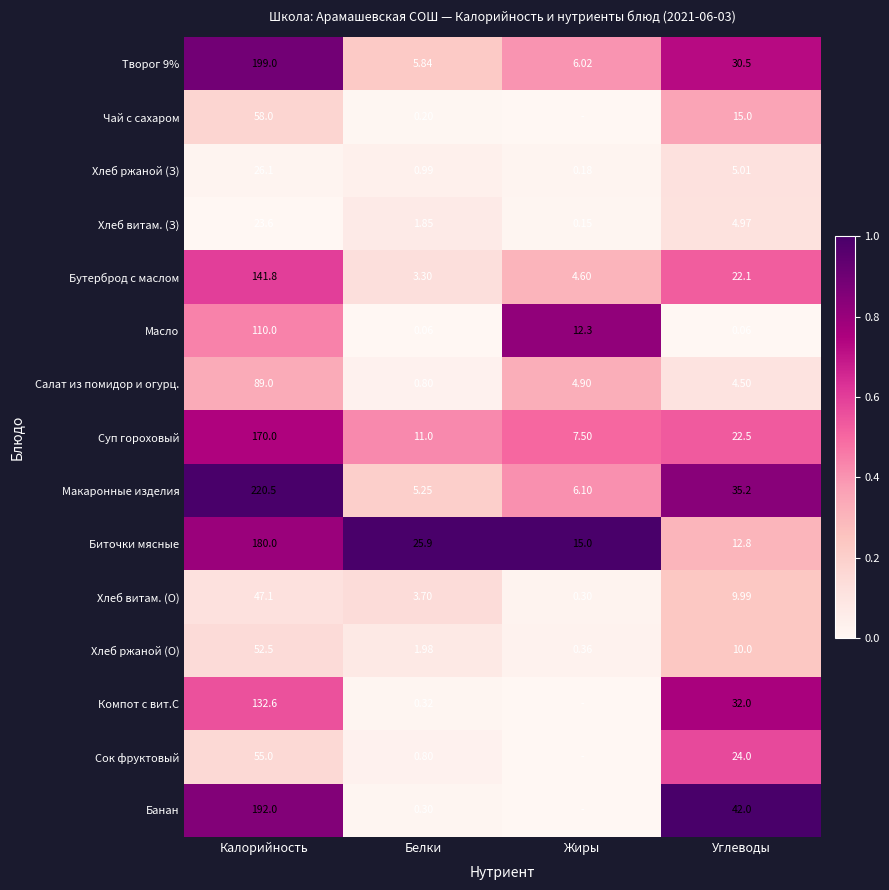

Between Калорийность and Белки, which series saw the biggest shift?

Макаронные изделия